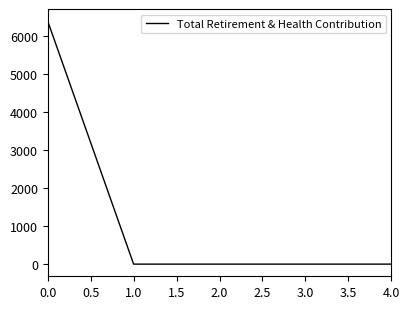

Reading right to left, transcribe all the data shown in this chart.

0	0	0	0	6378